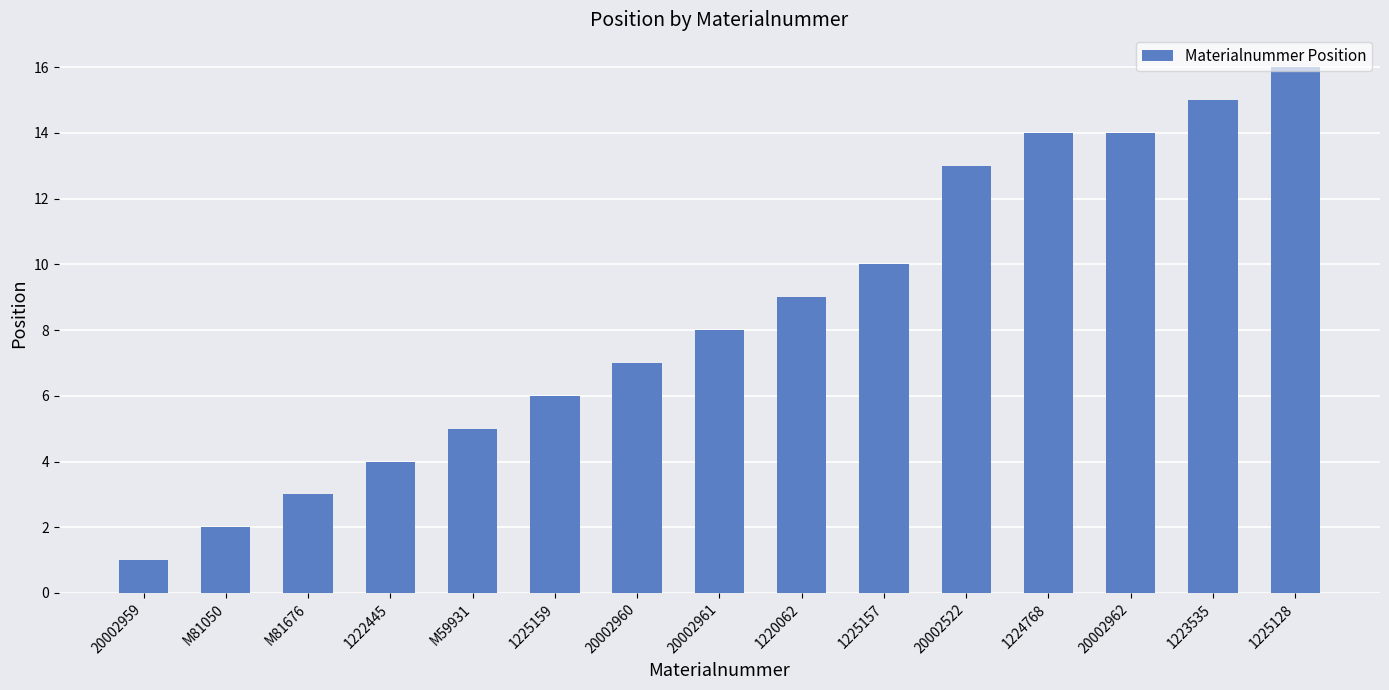

Which has a higher value, 1225157 or 20002522?

20002522